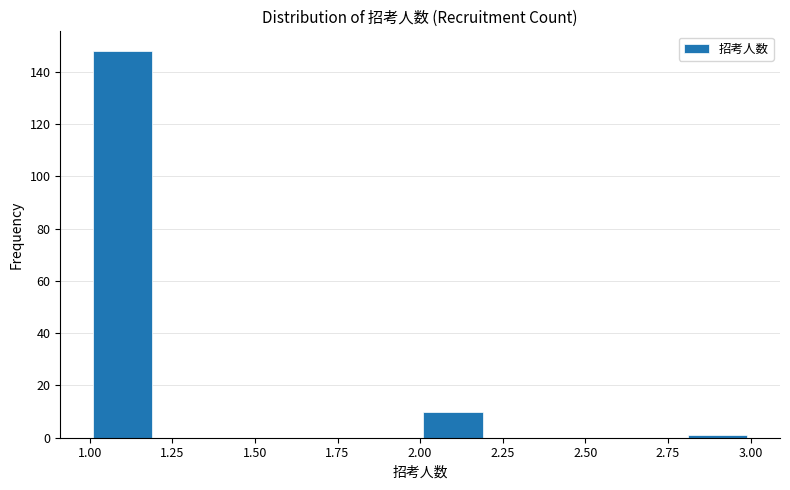

Reading left to right, transcribe this chart: for each bar, give the range it covers on the x-axis and its height. The values are not printed on the chart, so give them approximately, as read against the axis.

1.0 to 1.2: 148
1.2 to 1.4: 0
1.4 to 1.6: 0
1.6 to 1.8: 0
1.8 to 2.0: 0
2.0 to 2.2: 10
2.2 to 2.4: 0
2.4 to 2.6: 0
2.6 to 2.8: 0
2.8 to 3.0: under 2